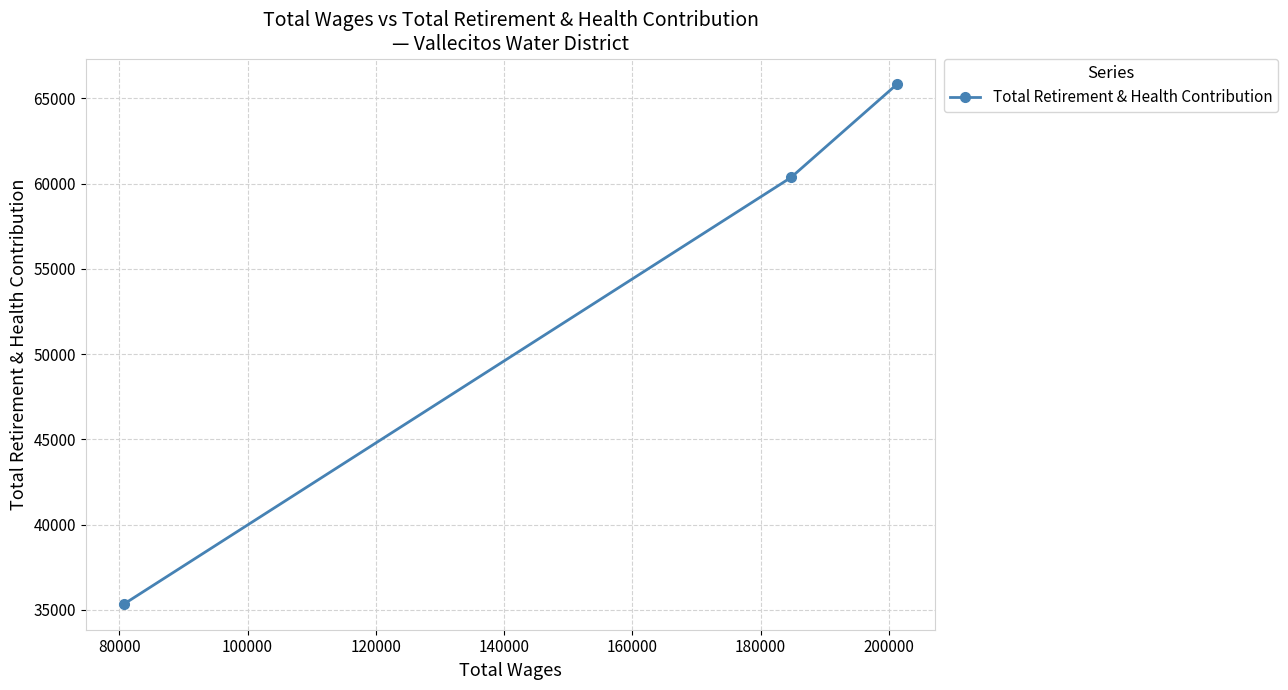

What is the sum of all values?

161527